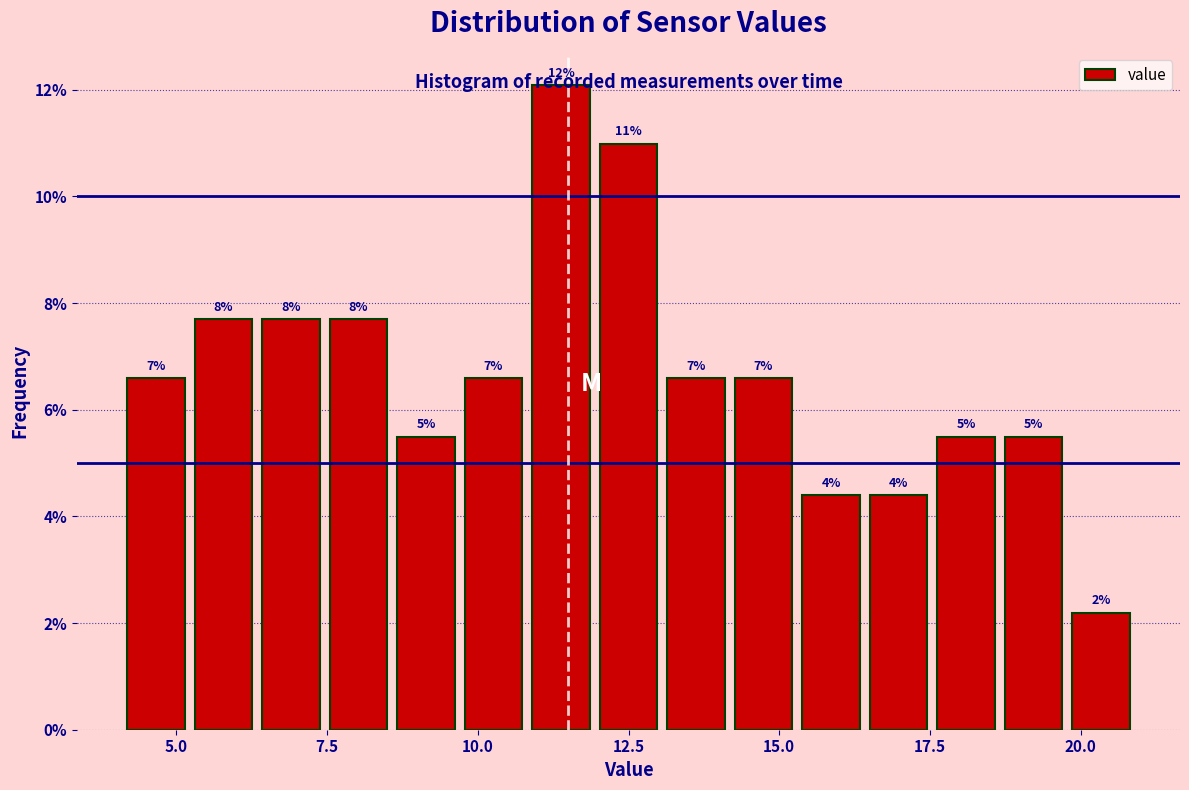

Around what value on the x-axis is the tallest bar? Give the approximate position of its centre, as read against the axis.

11.5